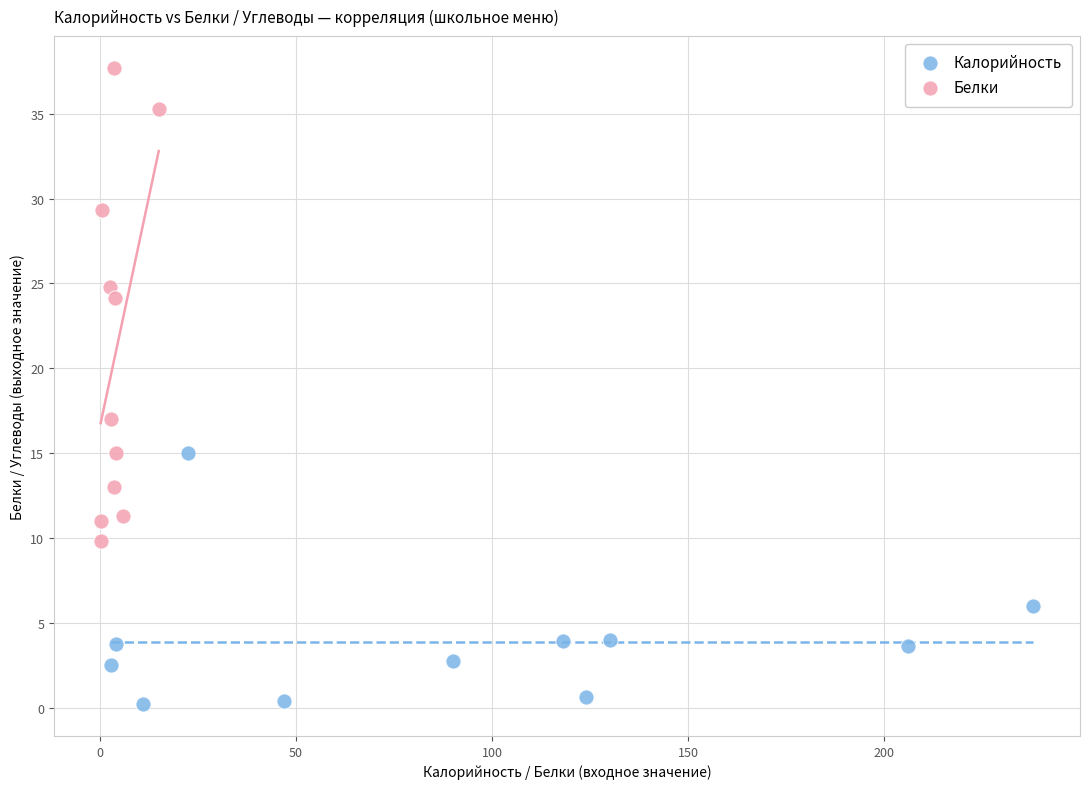

Which series has the widest spread of Y values?

Белки